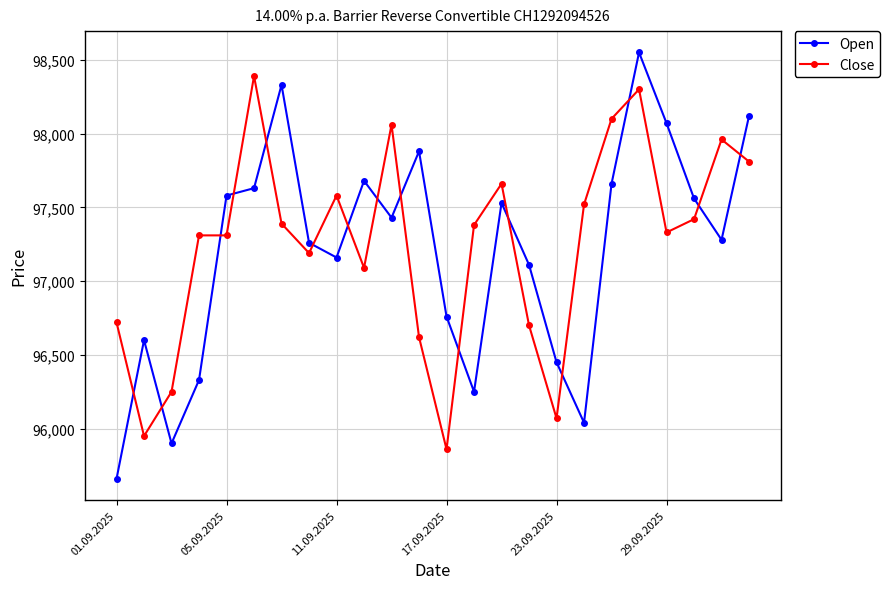

What is the maximum value shown in the chart?

98550